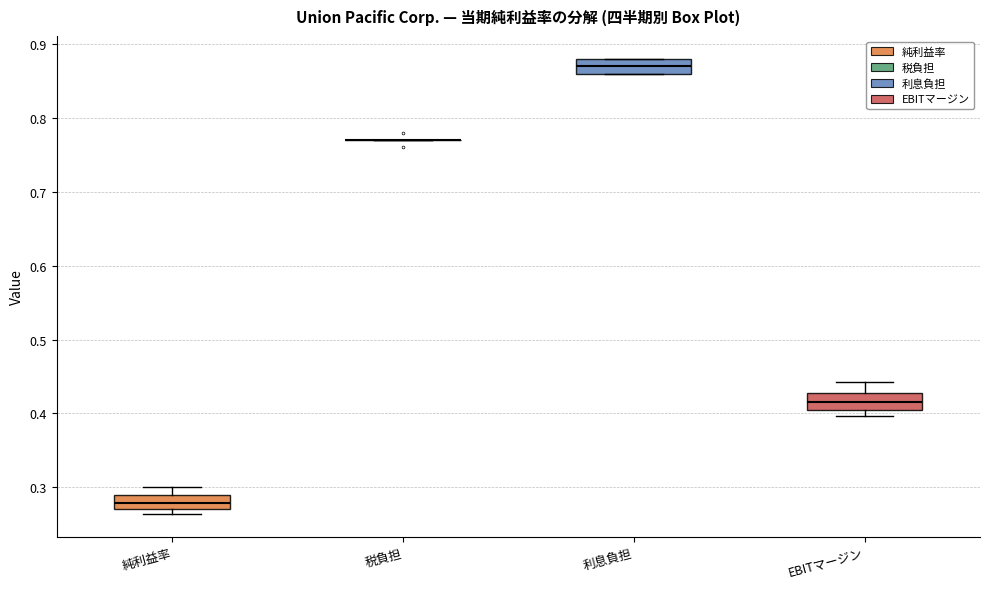

Reading left to right, transcribe this box plot: for each box, give where its median line is, the range the box spans, and where its two whiskers end, as read against the y-axis. The values are not printed on the chart, so give them approximately, as read against the axis.

純利益率: median 0.28, box 0.27 to 0.29, whiskers 0.26 to 0.30
税負担: box collapsed to a line at 0.77, whiskers 0.77 to 0.77
利息負担: median 0.87, box 0.86 to 0.88, whiskers 0.86 to 0.88
EBITマージン: median 0.42, box 0.41 to 0.43, whiskers 0.40 to 0.44